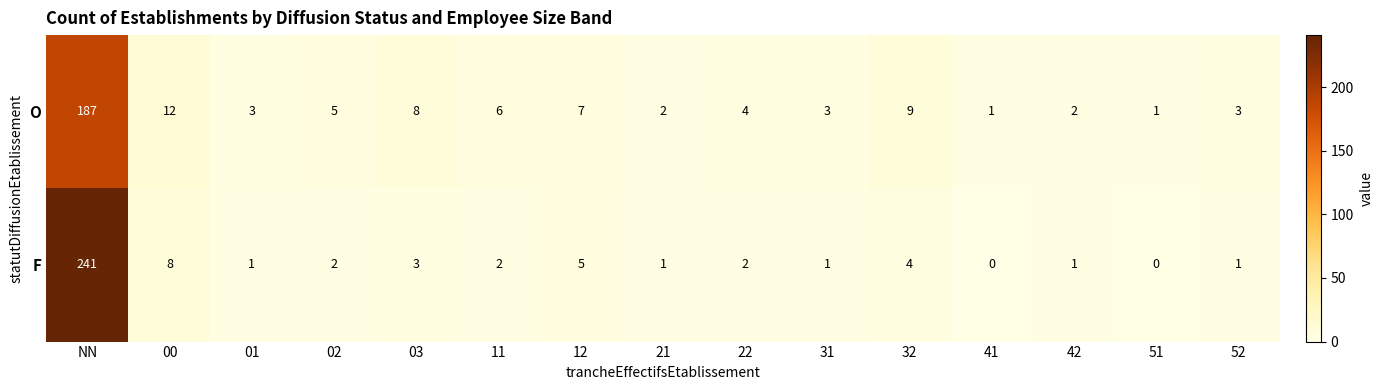

How many data points in O are less than 4?

7